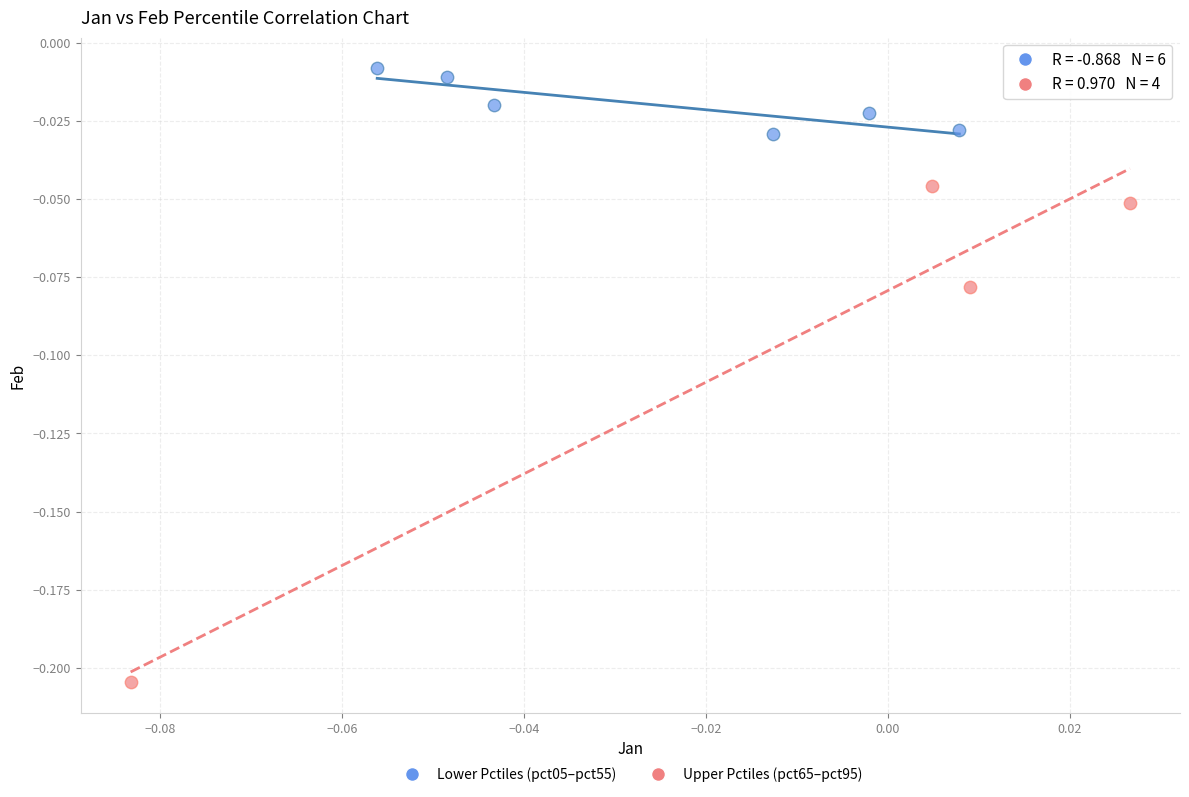

Which series has the largest Y range (max minus min)?

Upper Pctiles (pct65–pct95)